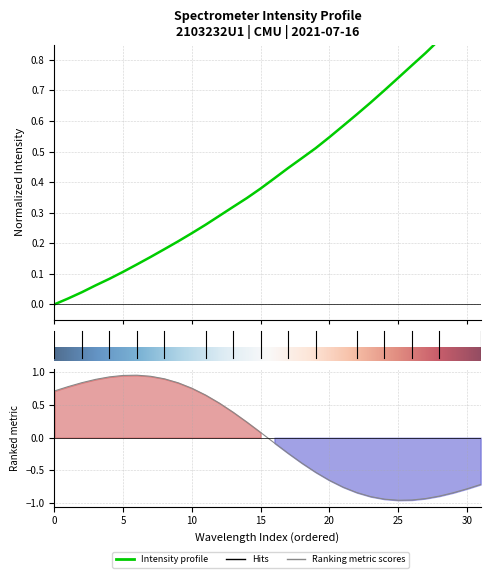

The chart shows a value of 0.0 at 5. True or false?

False